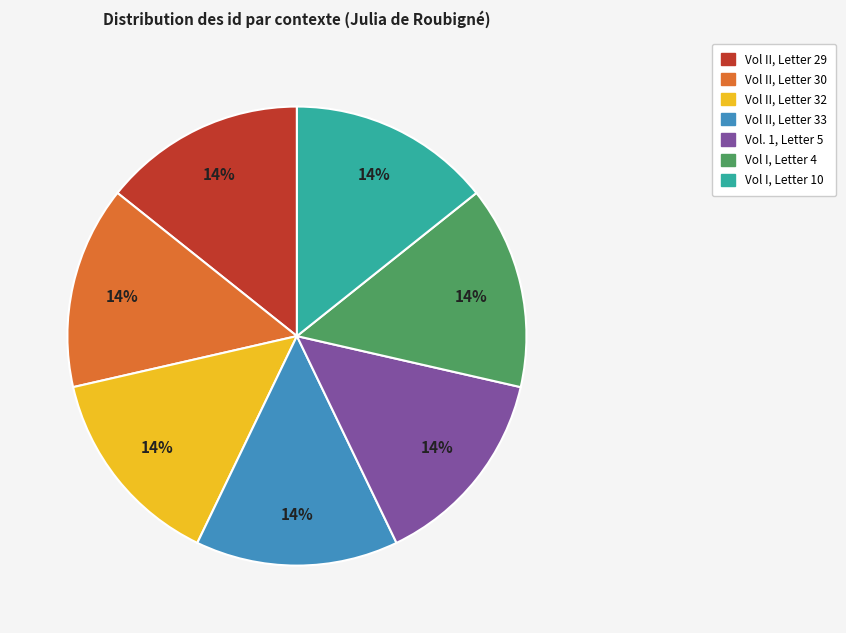

How many slices are in this pie chart?

7